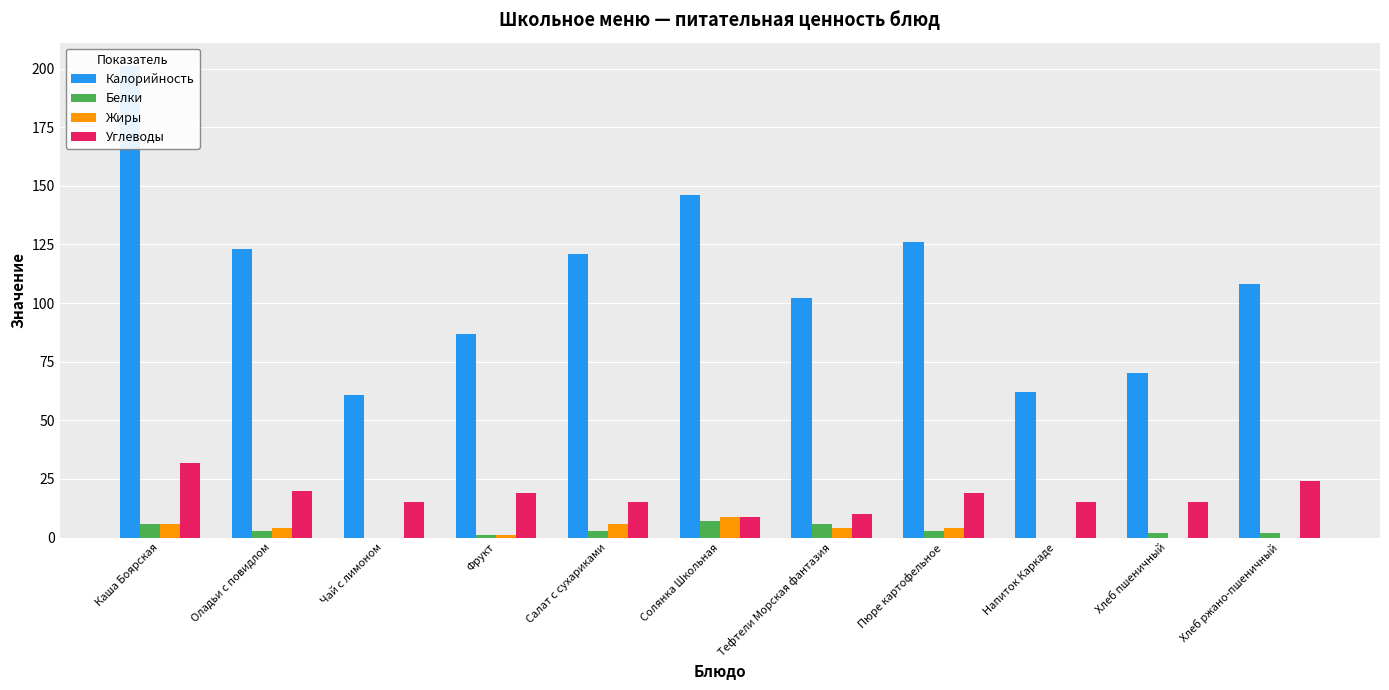

What is the difference between the second highest and second lowest values in the Жиры series?

6